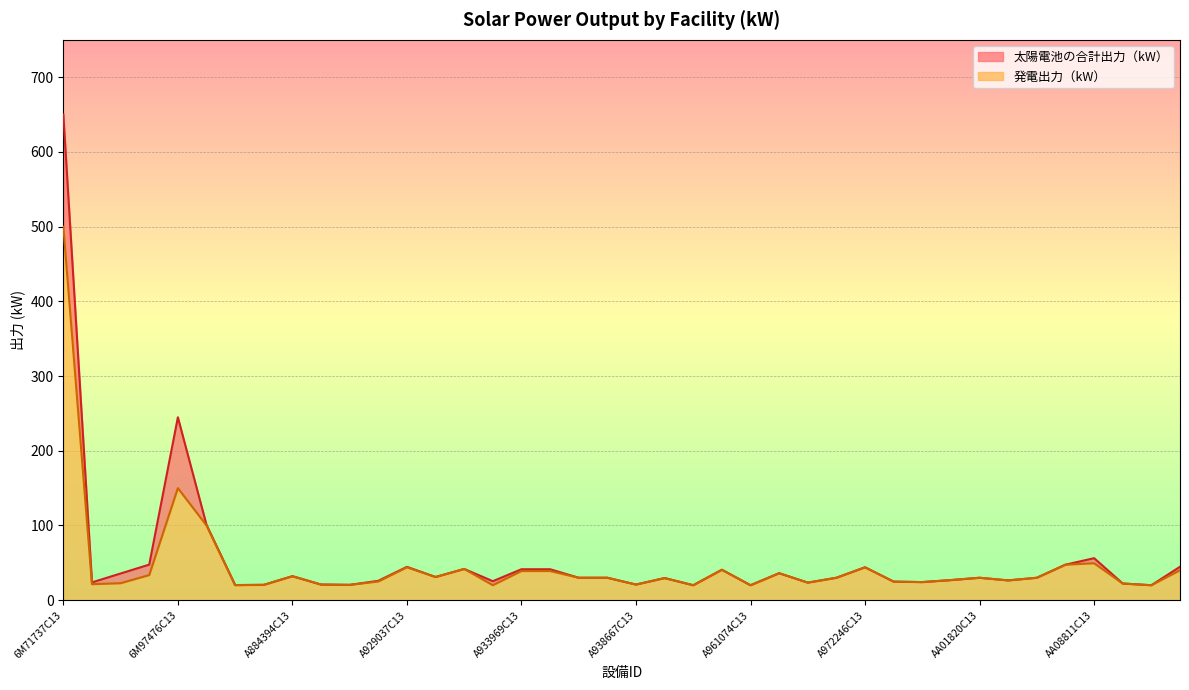

What is the lowest value of the 発電出力（kW） series?

20.0